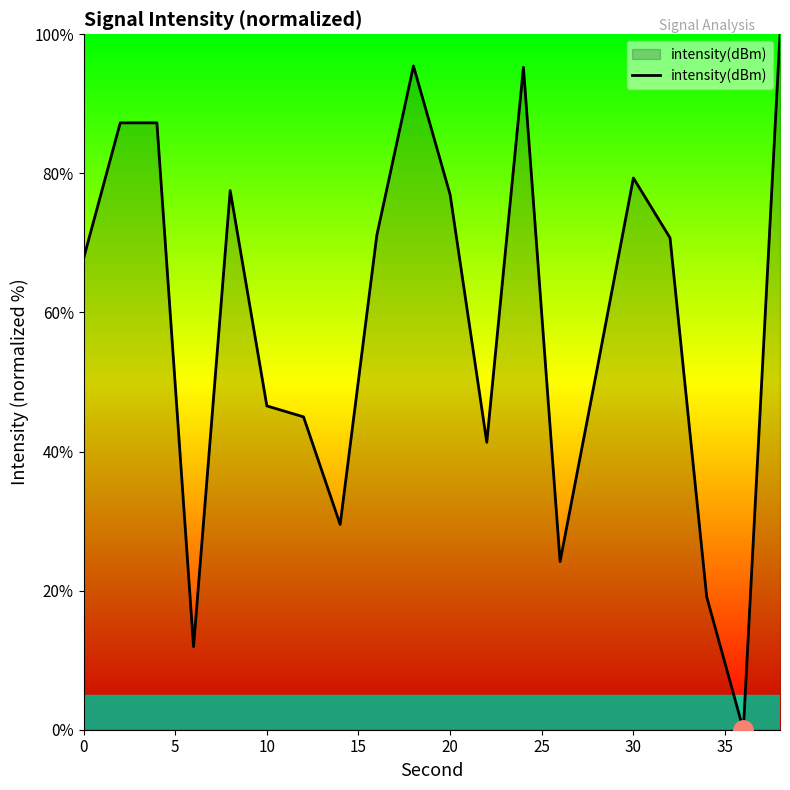

How many interior local valleys (lower than both neighbors) does the data have?

5